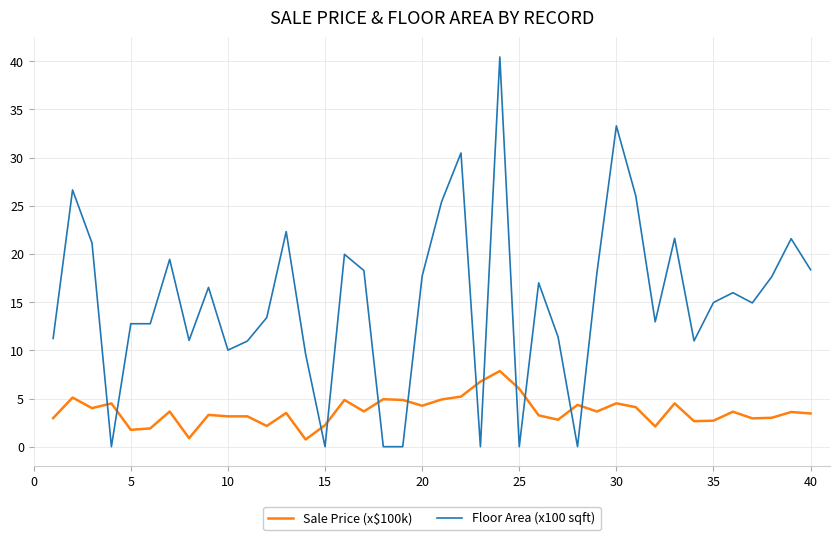

Which series has the widest spread of values?

Floor Area (x100 sqft)